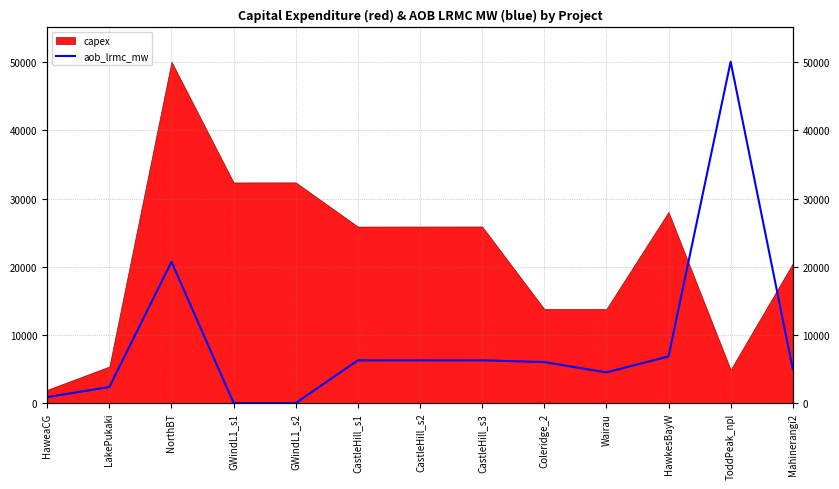

Reading right to left, extract all data points from this chart.

Mahinerangi2=4992.5	ToddPeak_npl=50088.0	HawkesBayW=6836.1	Wairau=4494.7	Coleridge_2=6008.9	CastleHill_s3=6266.3	CastleHill_s2=6265.4	CastleHill_s1=6264.4	GWindL1_s2=0.0	GWindL1_s1=0.0	NorthBT=20719.2	LakePukaki=2352.7	HaweaCG=864.1